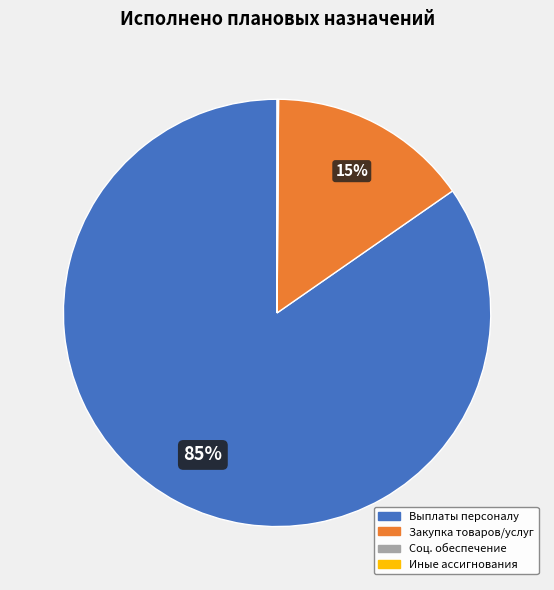

Does any single category account for the majority?

Yes